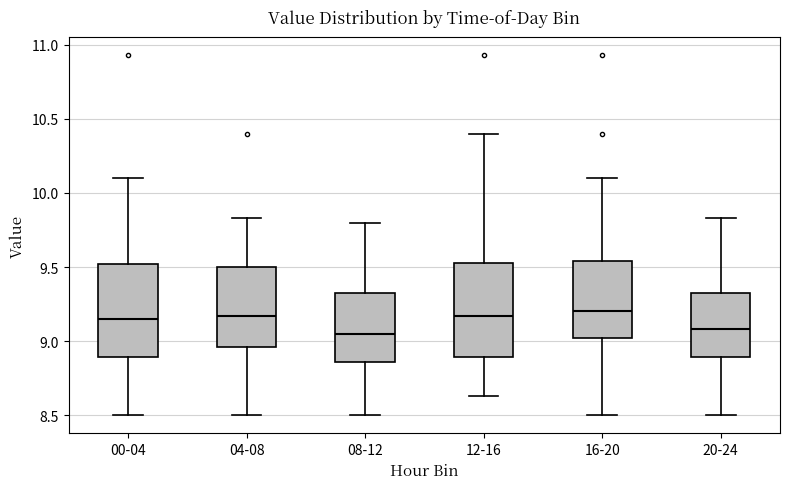

Reading left to right, transcribe this box plot: for each box, give where its median line is, the range the box spans, and where its two whiskers end, as read against the y-axis. The values are not printed on the chart, so give them approximately, as read against the axis.

00-04: median 9.15, box 8.90 to 9.50, whiskers 8.50 to 10.10
04-08: median 9.15, box 8.95 to 9.50, whiskers 8.50 to 9.85
08-12: median 9.05, box 8.85 to 9.35, whiskers 8.50 to 9.80
12-16: median 9.15, box 8.90 to 9.55, whiskers 8.65 to 10.40
16-20: median 9.20, box 9.00 to 9.55, whiskers 8.50 to 10.10
20-24: median 9.10, box 8.90 to 9.35, whiskers 8.50 to 9.85